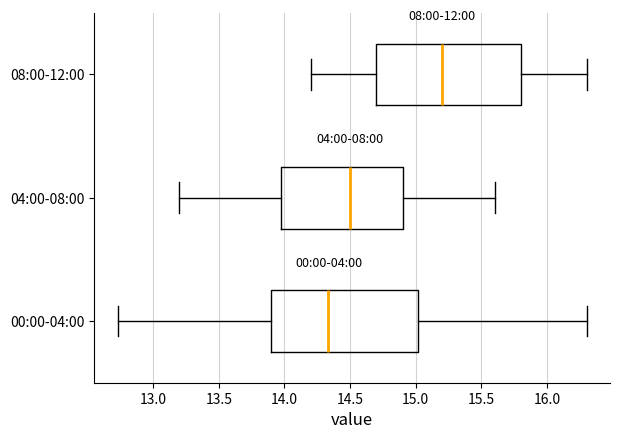

Where is the left edge of the box for 04:00-08:00 on the x-axis? The values are not printed on the chart, so give them approximately, as read against the axis.

14.00